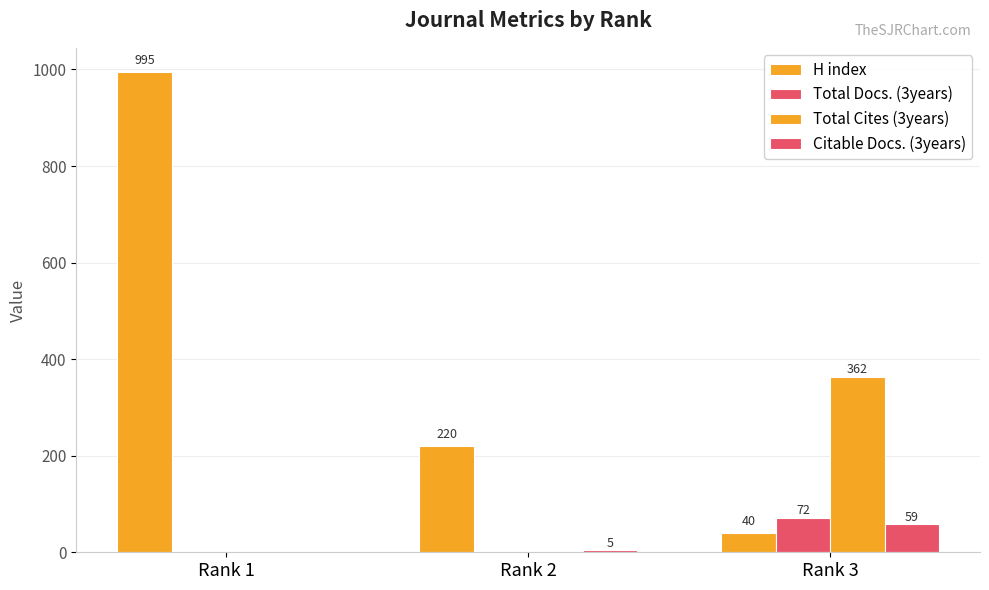

How many values in Total Docs. (3years) are above zero?

1